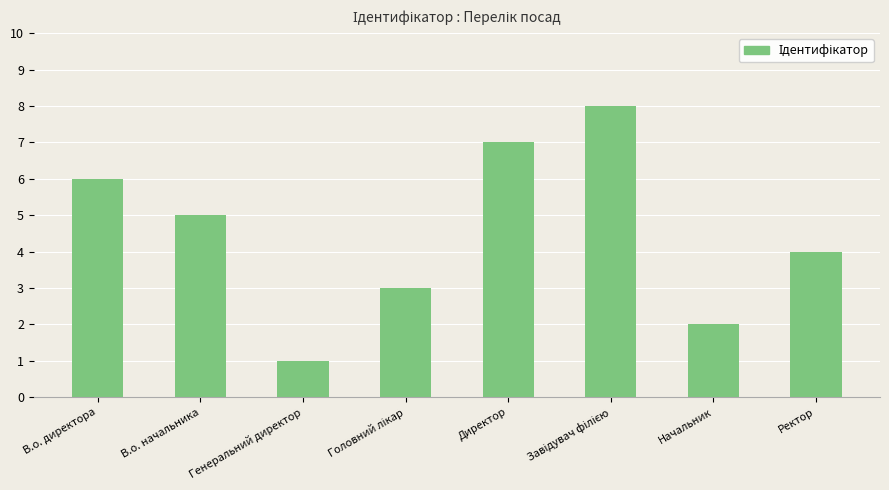

How many data points are less than 5?

4